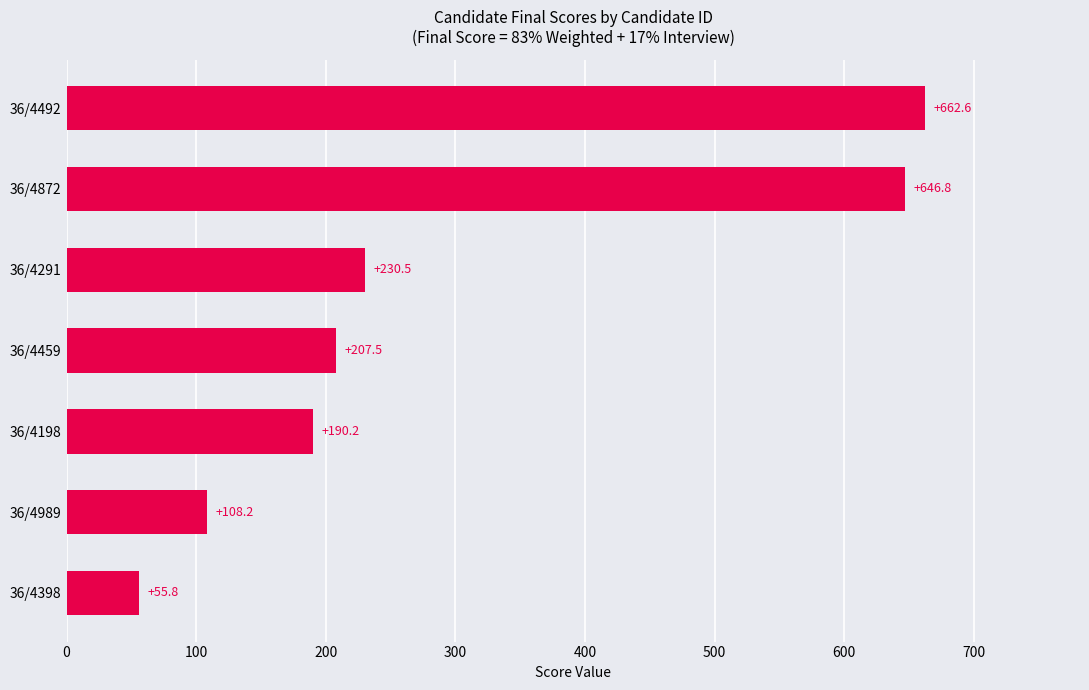

List the labels in order of value, smallest first.

36/4398, 36/4989, 36/4198, 36/4459, 36/4291, 36/4872, 36/4492